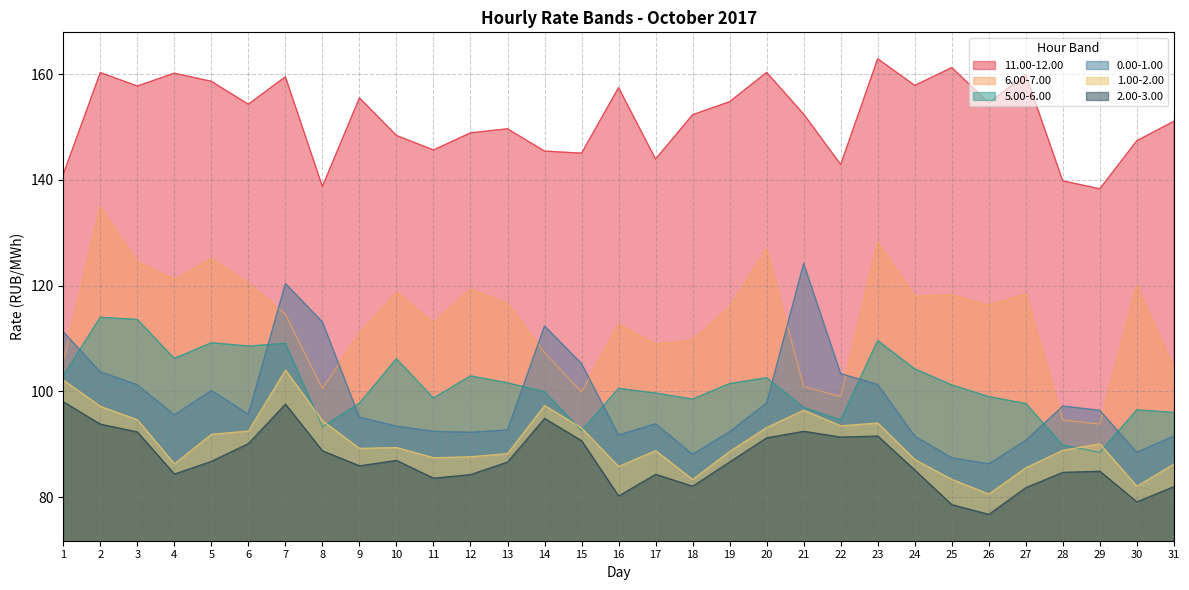

What is the difference between the highest and lowest values at 10?

61.5